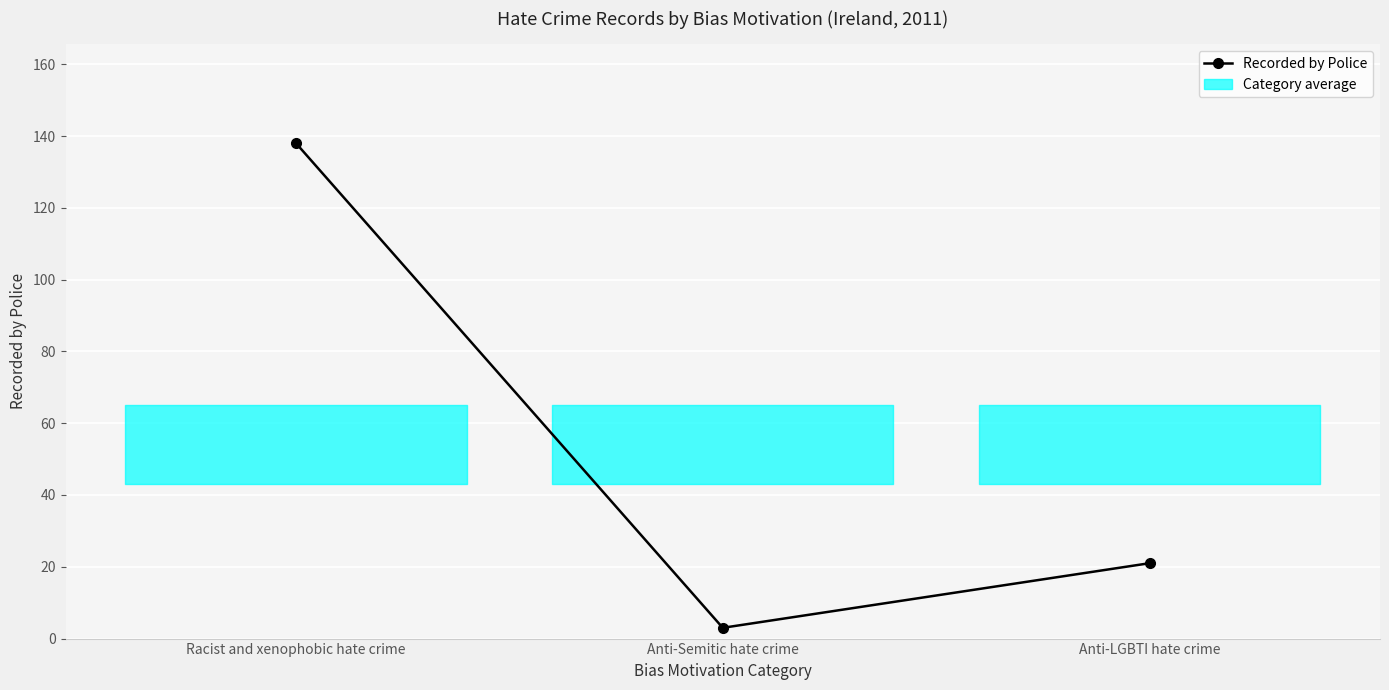

Which category has the lowest value across all series?

Anti-Semitic hate crime